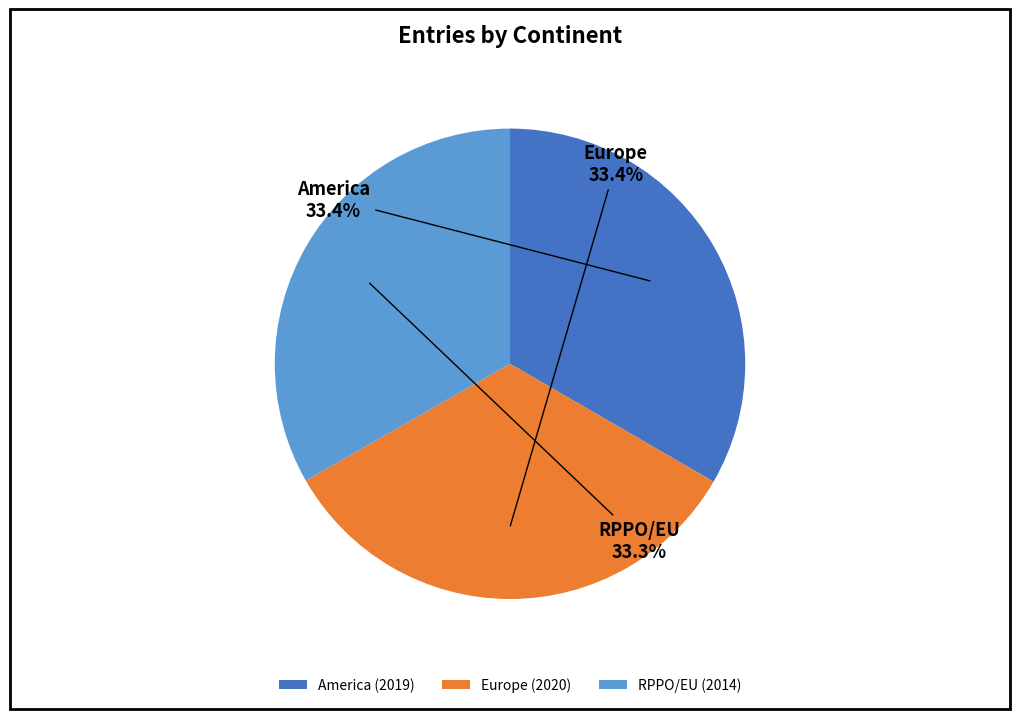

Is RPPO/EU the majority of the pie?

No